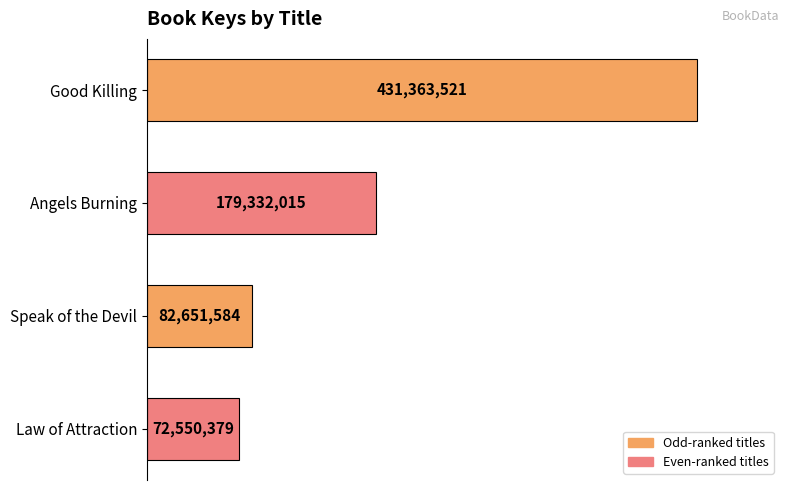

Does the chart contain stacked bars?

No